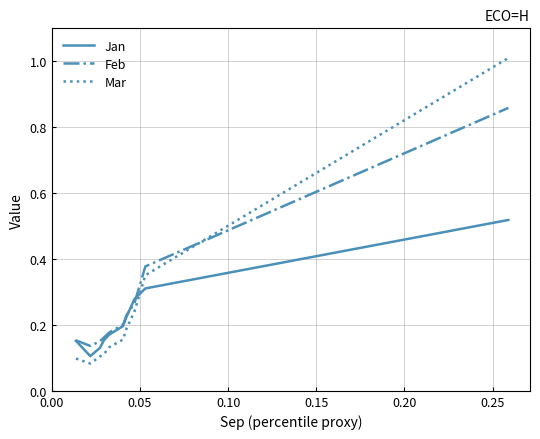

True or false: Jan has more than 1 interior local peaks.

False